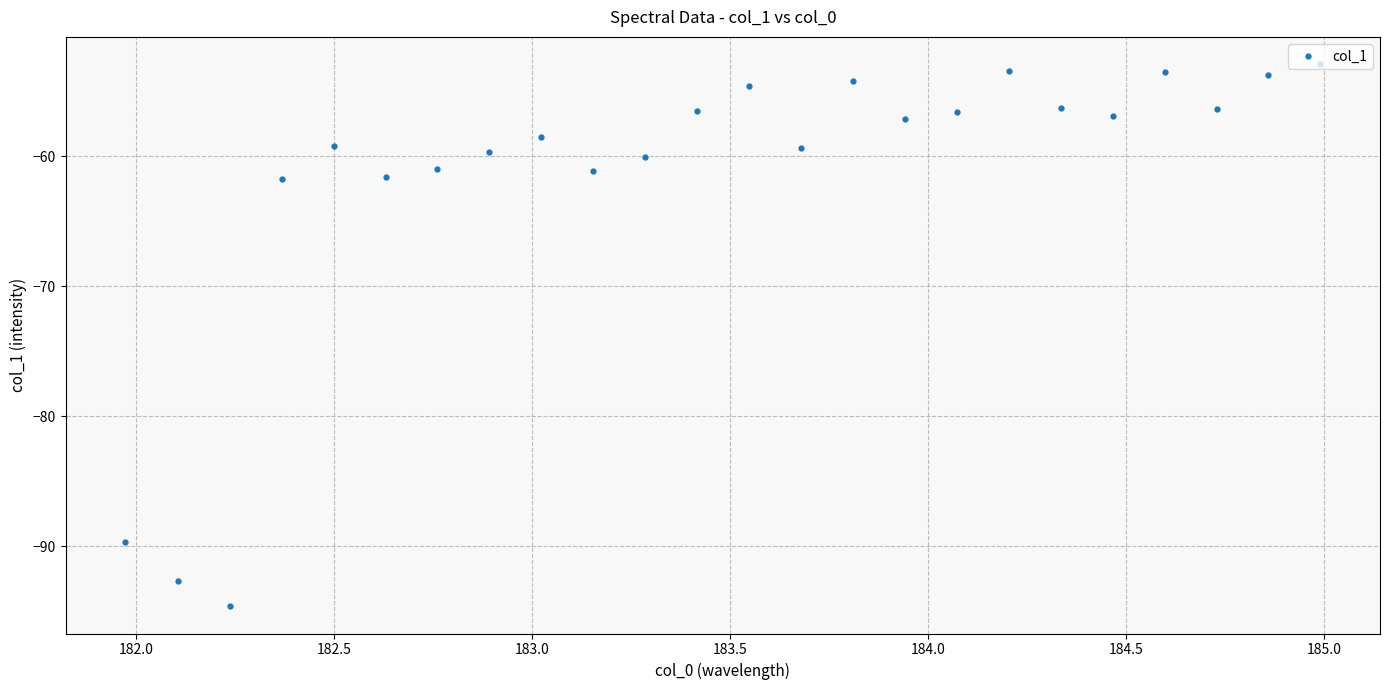

True or false: the data has more than 2 interior local peaks.

True